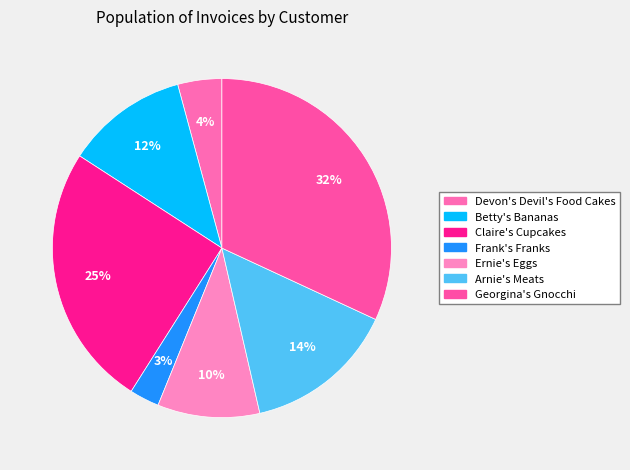

Which category has the smallest portion of the pie?

Frank's Franks